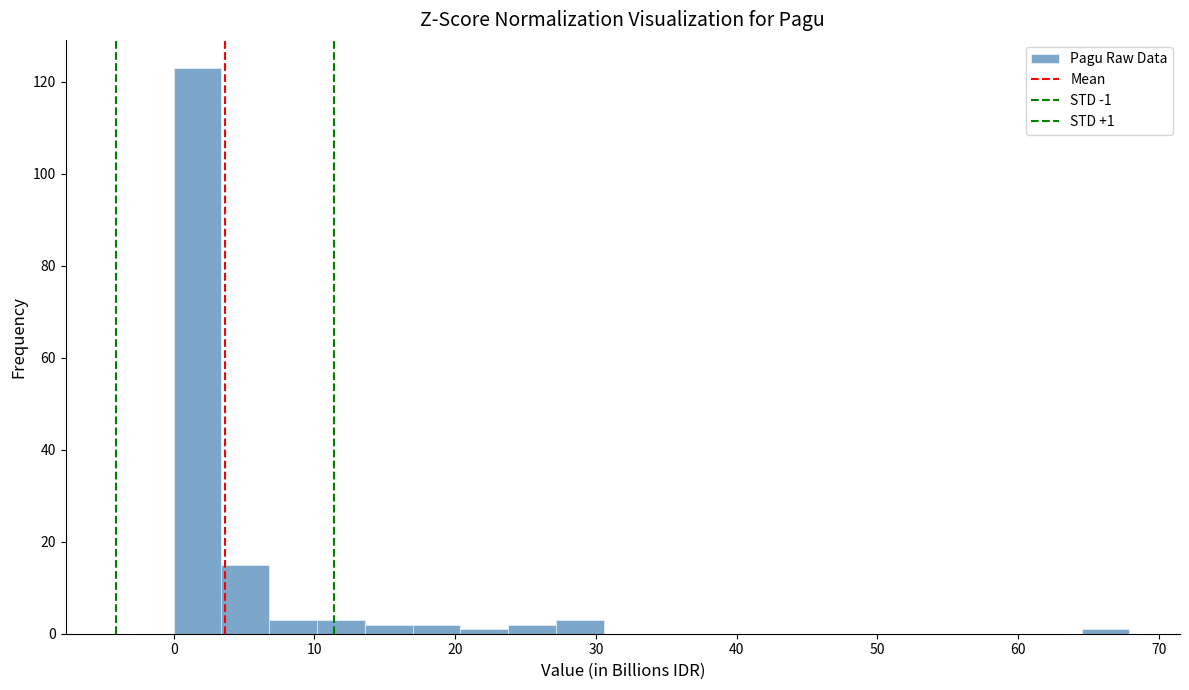

Read against the x-axis, roughly where is the centre of the tallest bar?

2